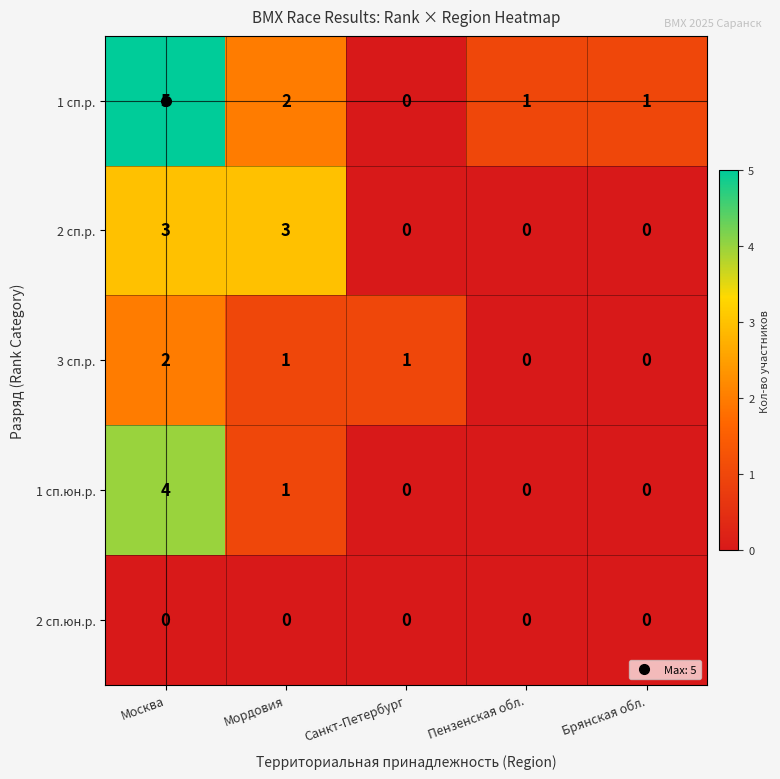

What is the difference between the 1 сп.р. values at Москва and Санкт-Петербург?

5